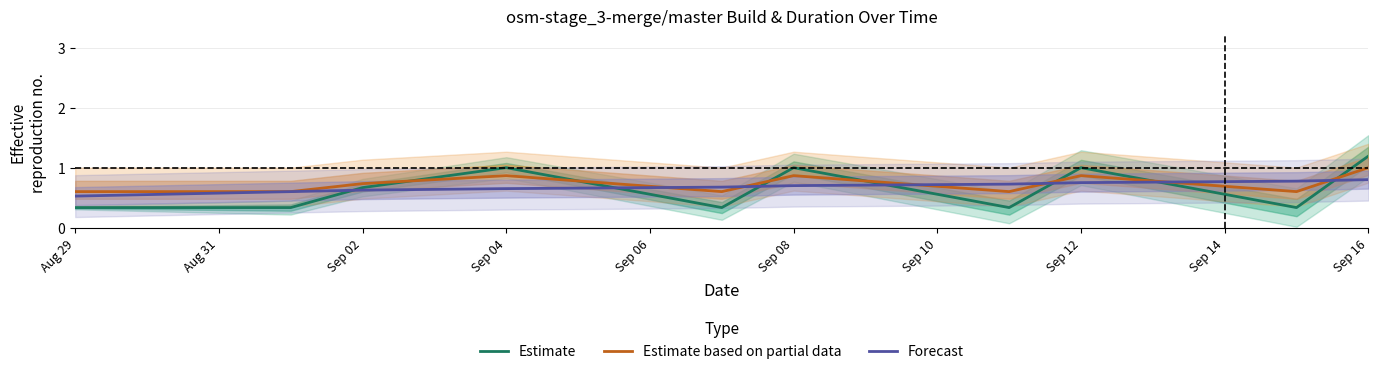

What is the value of the Estimate based on partial data point at the 9th from the left?

0.6